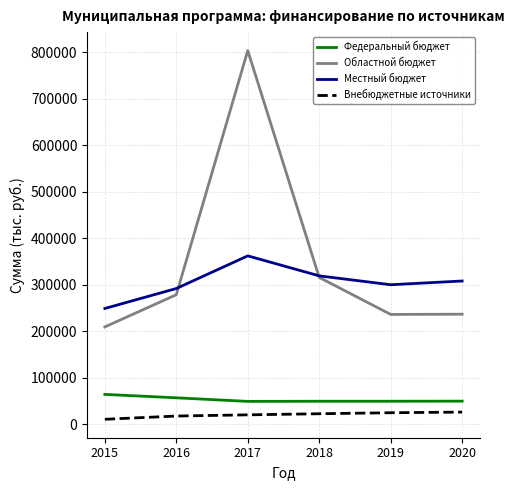

Rank the series by their maximum value, from lowest to highest.

Внебюджетные источники, Федеральный бюджет, Местный бюджет, Областной бюджет